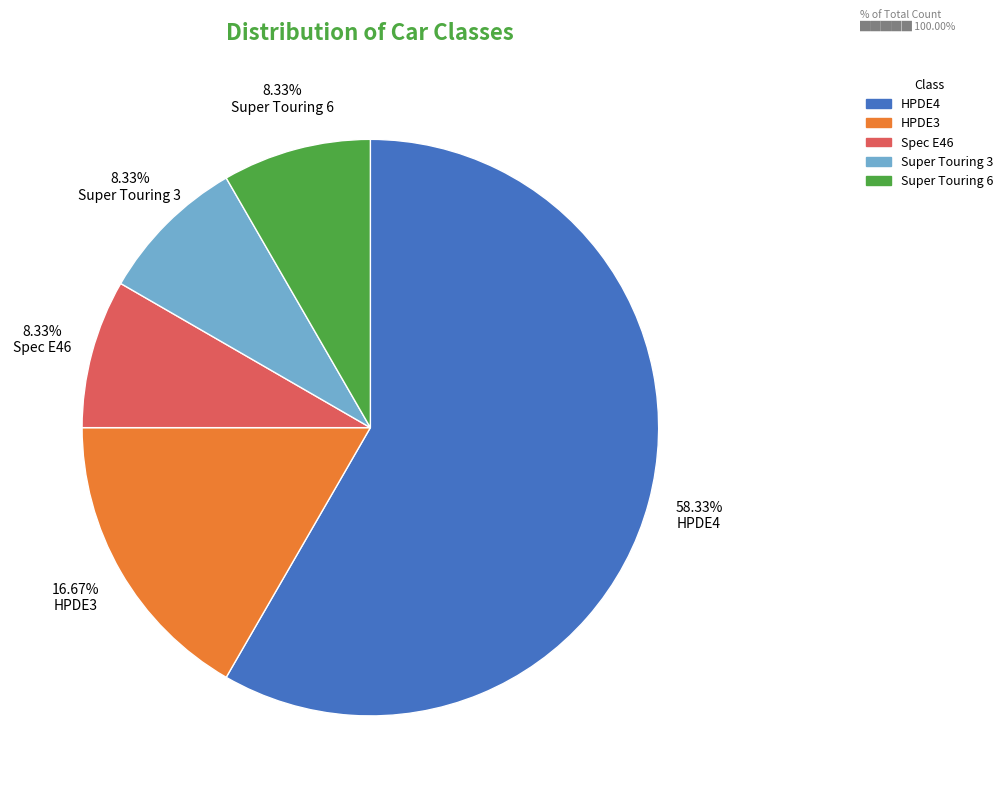

What is the majority slice?

HPDE4